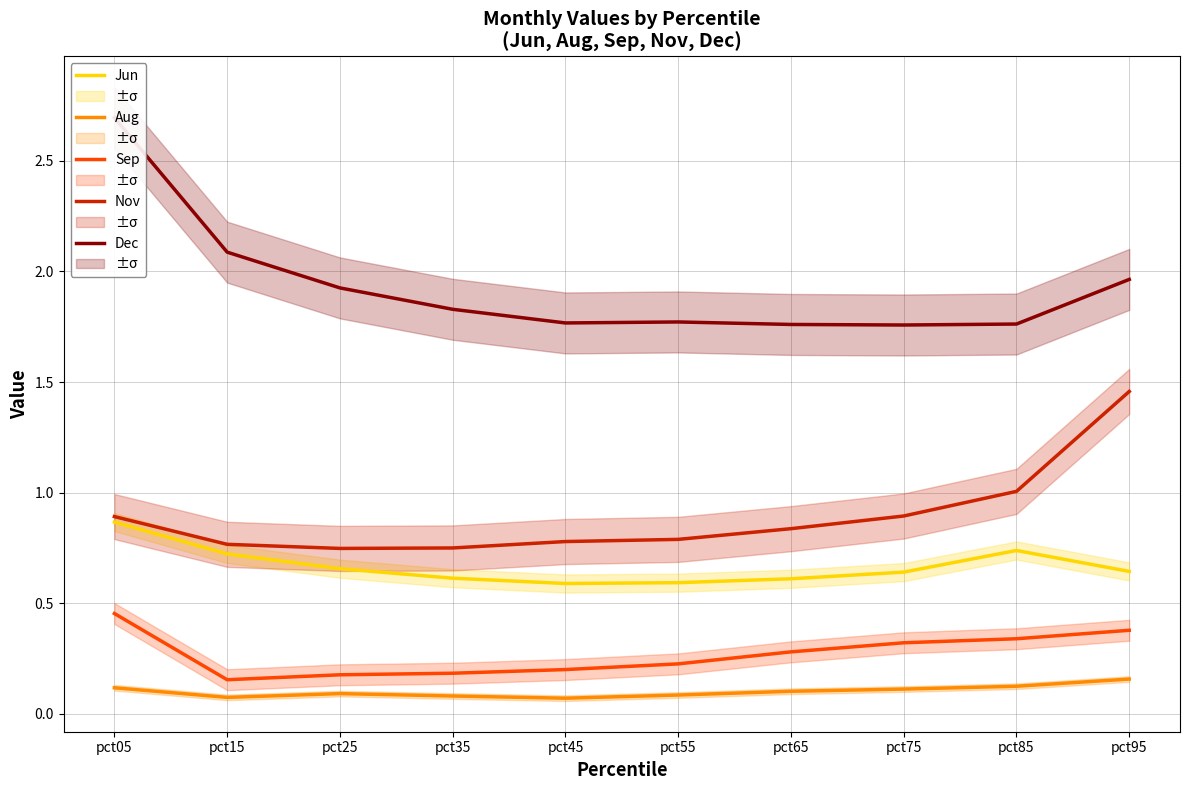

How many series are shown in this chart?

5